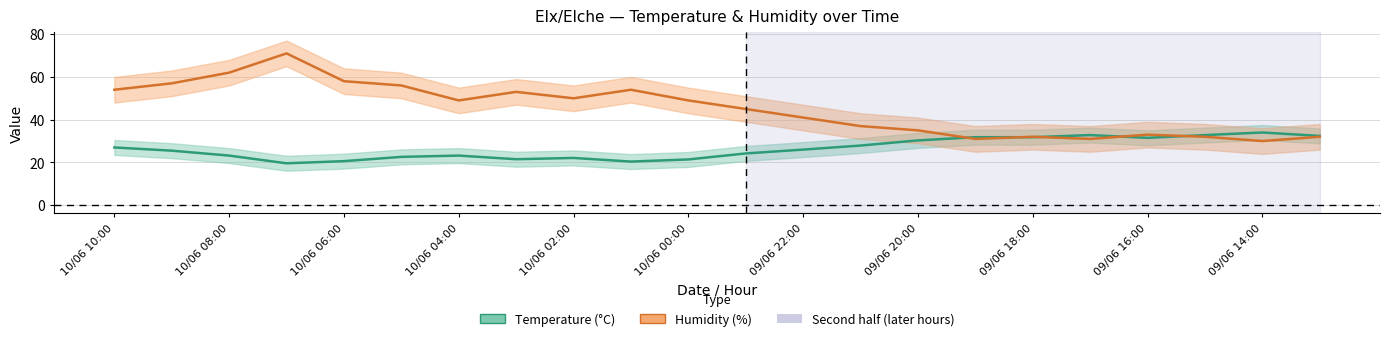

How many lines are shown in the chart?

2